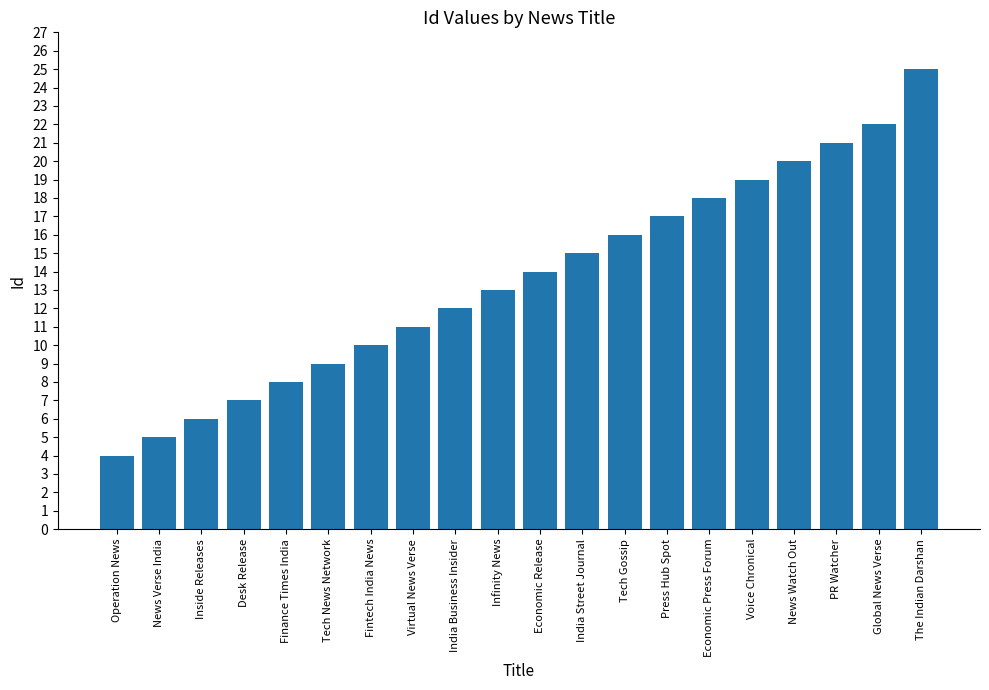

Reading right to left, list all the values displayed in this chart.

The Indian Darshan=25	Global News Verse=22	PR Watcher=21	News Watch Out=20	Voice Chronical=19	Economic Press Forum=18	Press Hub Spot=17	Tech Gossip=16	India Street Journal=15	Economic Release=14	Infinity News=13	India Business Insider=12	Virtual News Verse=11	Fintech India News=10	Tech News Network=9	Finance Times India=8	Desk Release=7	Inside Releases=6	News Verse India=5	Operation News=4